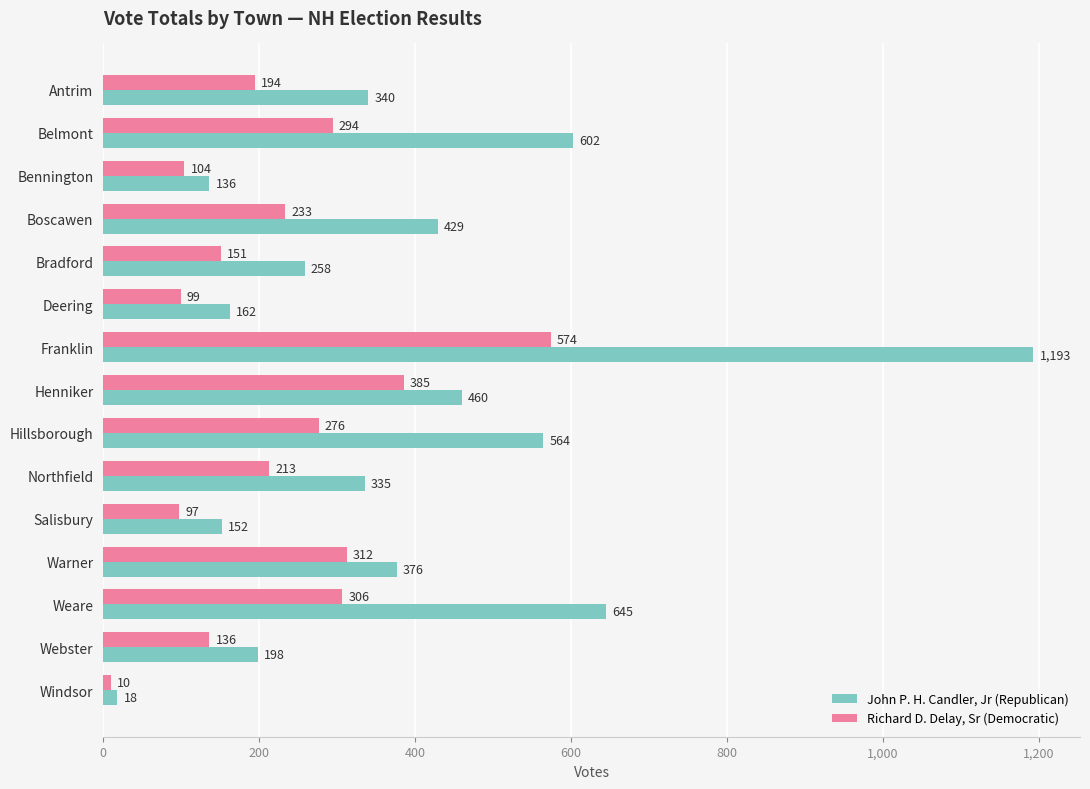

The John P. H. Candler, Jr (Republican) series shows 309 at Henniker. True or false?

False